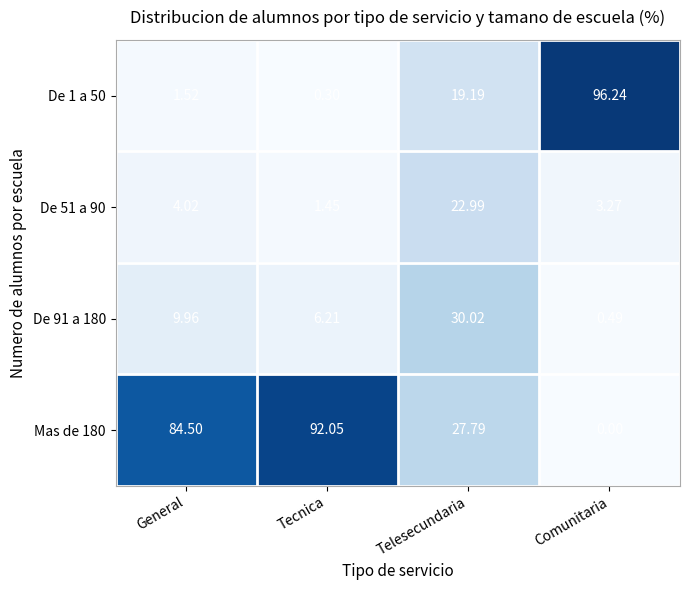

At which category is the sum across all series the highest?

Tecnica